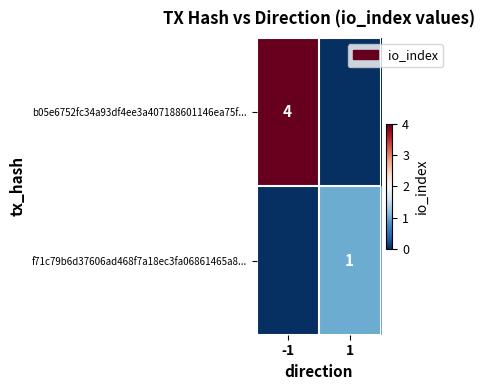

The value of b05e6752fc34a93df4ee3a407188601146ea75f... at -1 is 2. True or false?

False